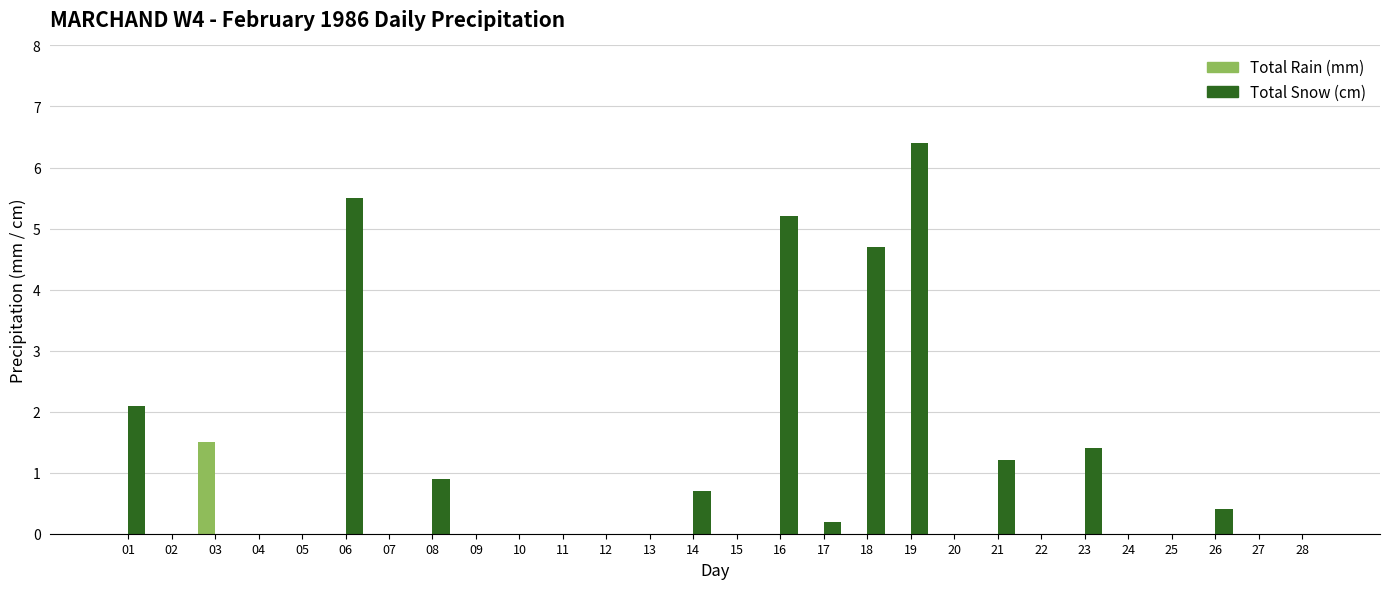

True or false: Total Rain (mm) has a value of 0.0 at 01.

True